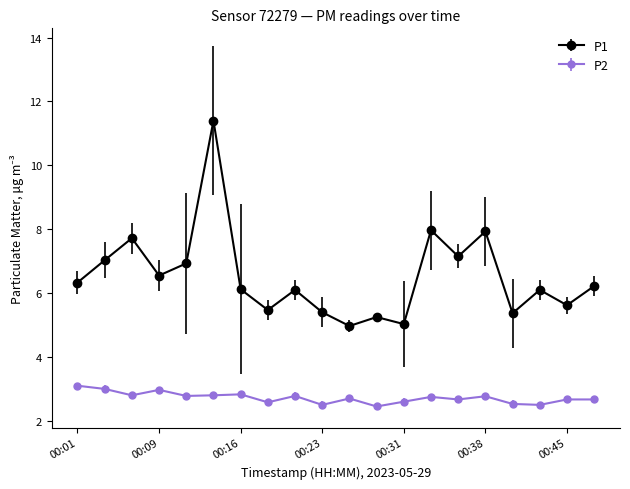

What is the smallest value displayed?

2.5